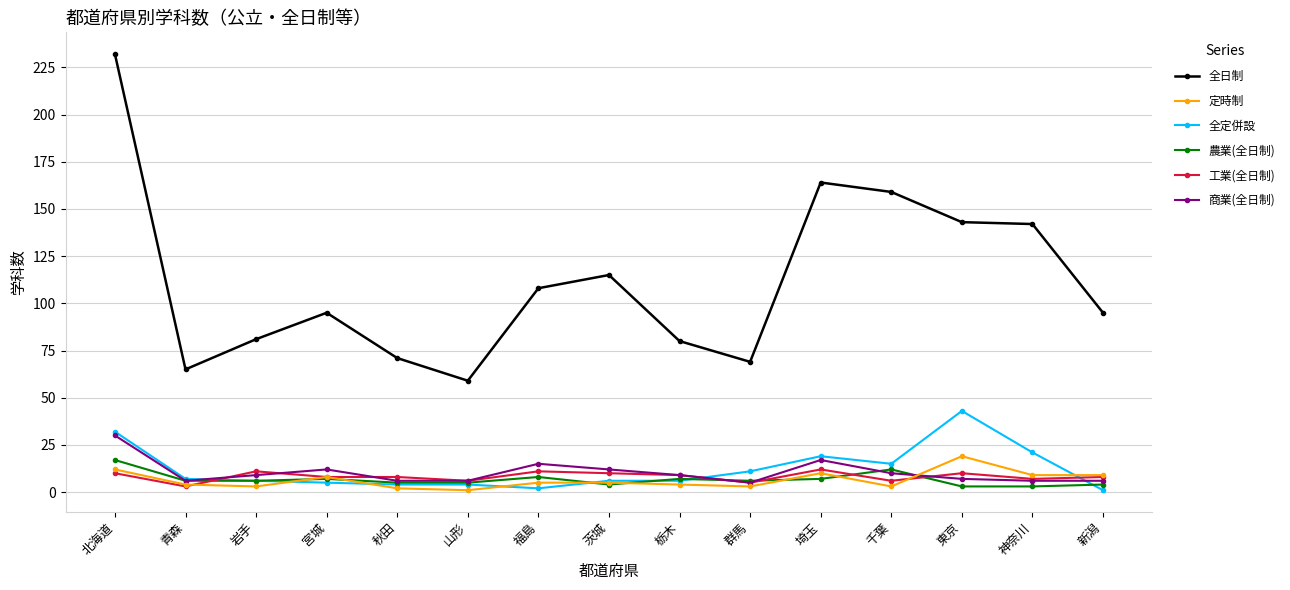

The 工業(全日制) series shows 10 at 茨城. True or false?

True